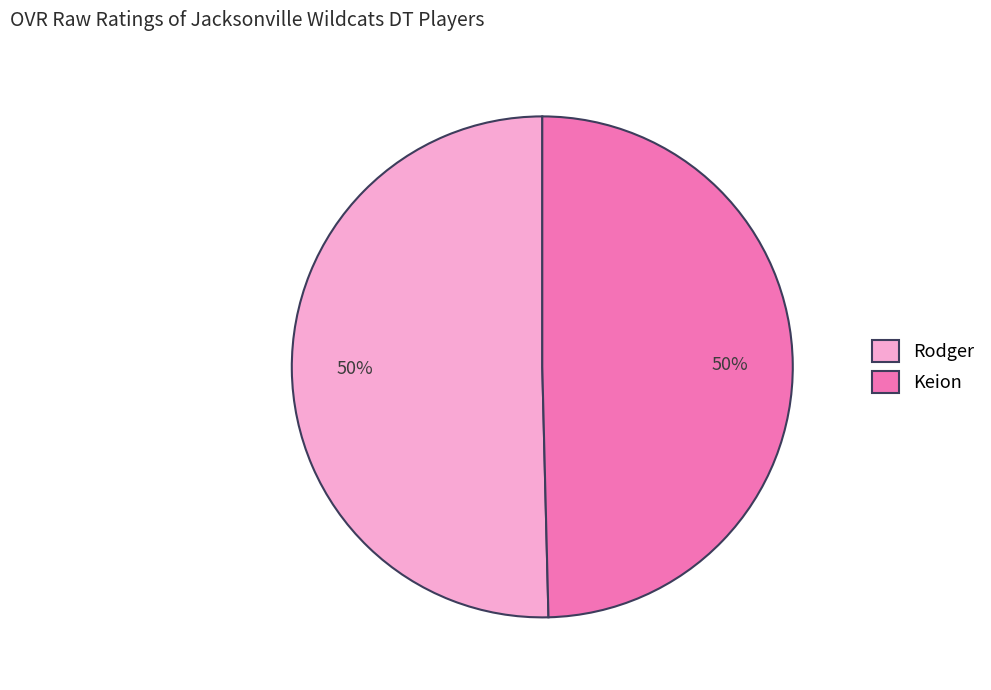

What is the ratio of the value at Keion to the value at Rodger?

1.0